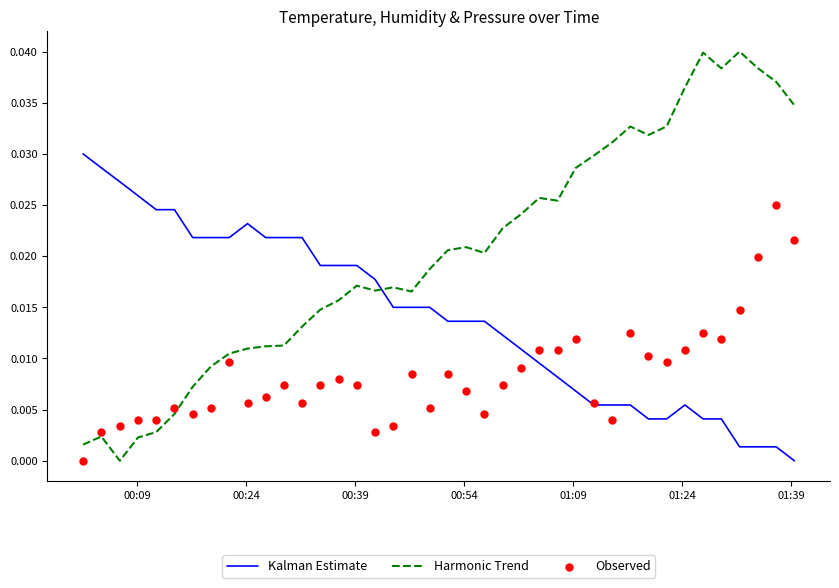

Which series contains the highest Y value?

Harmonic Trend